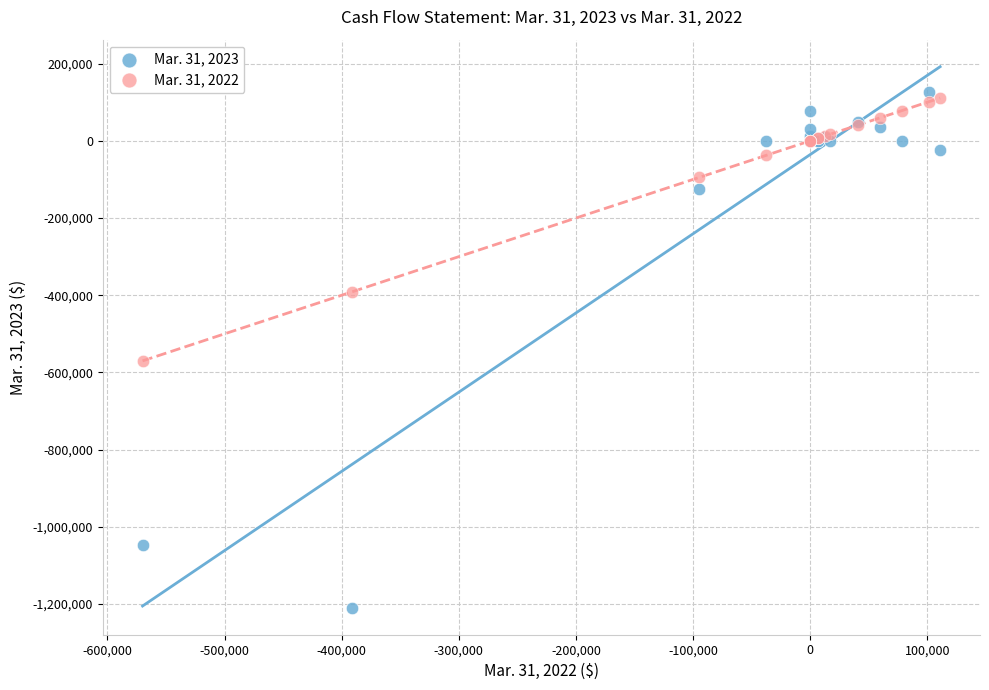

What is the X range (max minus min) for the scatter plot?

680910